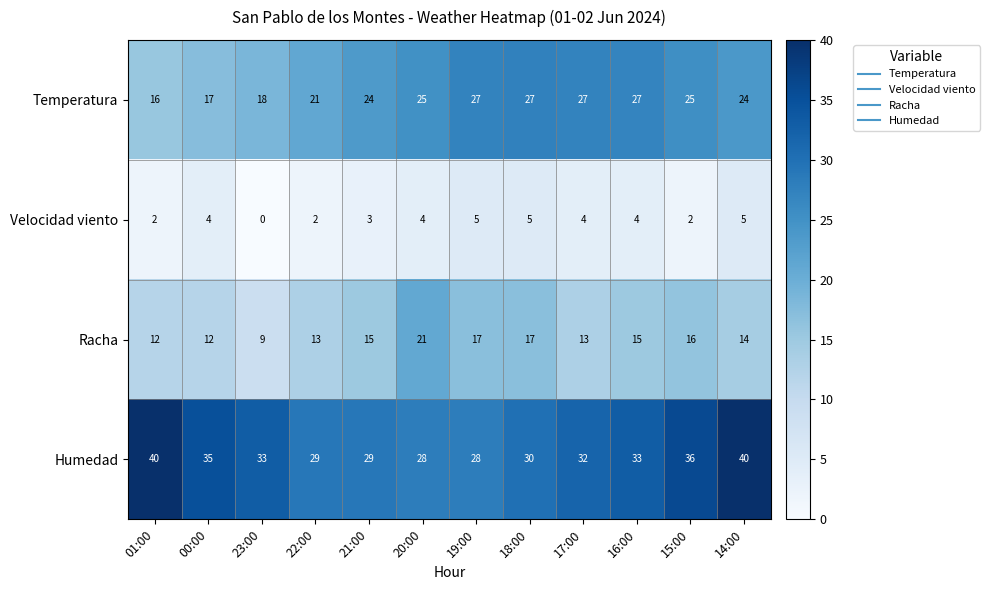

At 17:00, list the series in order from largest to smallest.

Humedad, Temperatura, Racha, Velocidad viento